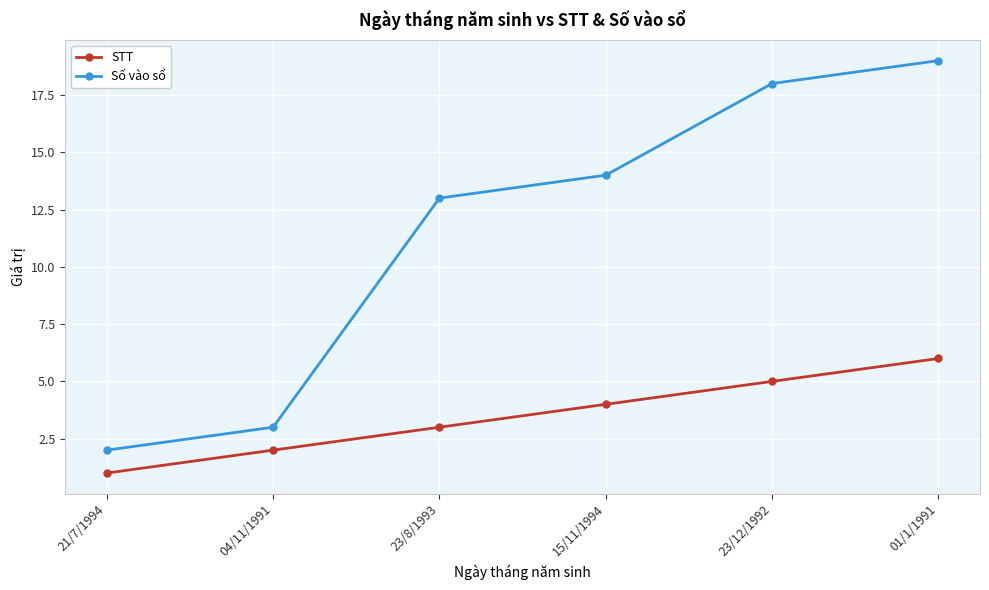

True or false: STT and Số vào sổ cross at least once.

False